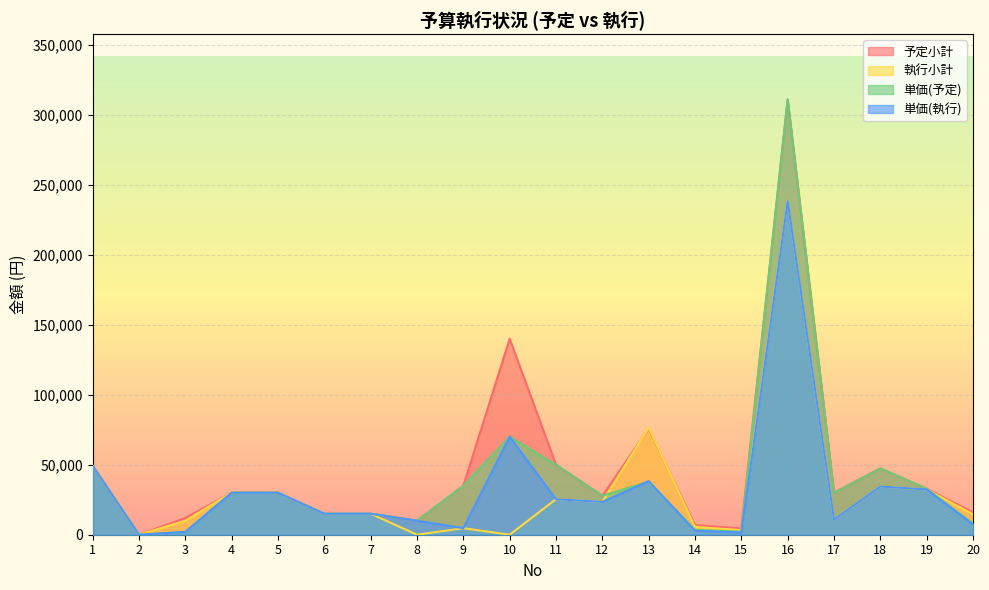

Is it true that 単価(予定) equals 35000 at 9?

True